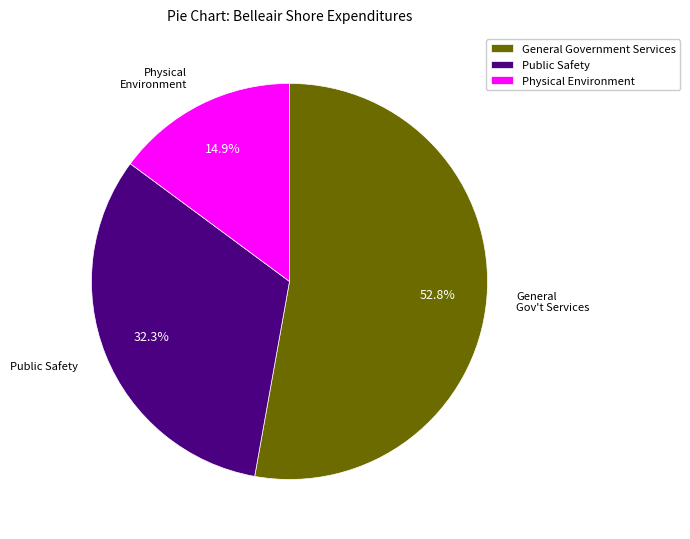

To the nearest percent, what percentage of the pie is Public Safety?

32%